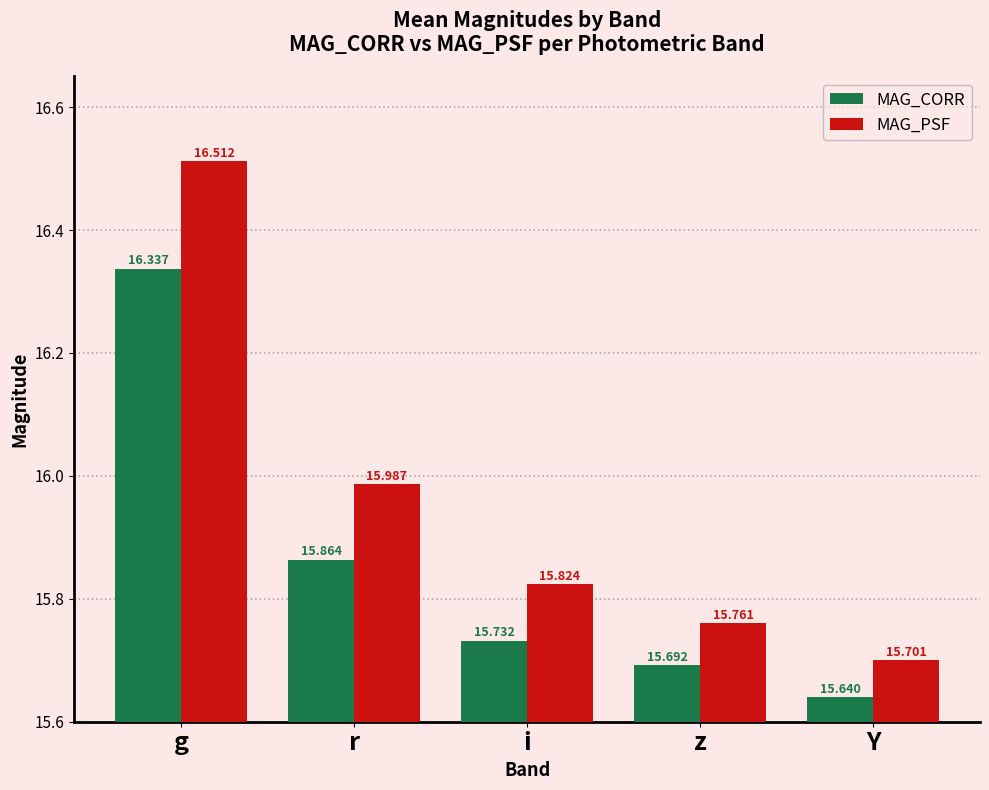

Which series changed the most between r and Y?

MAG_PSF